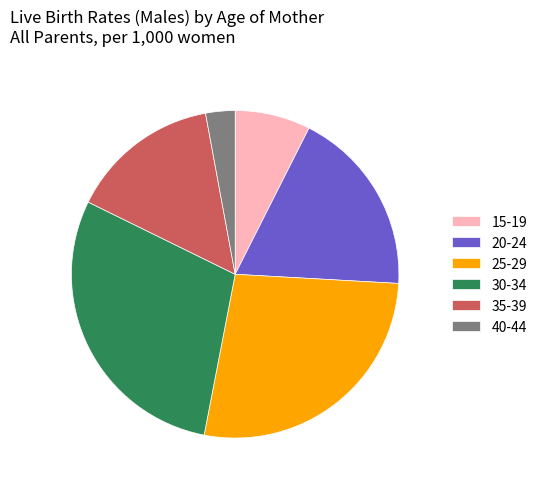

Count the number of slices in the pie.

6